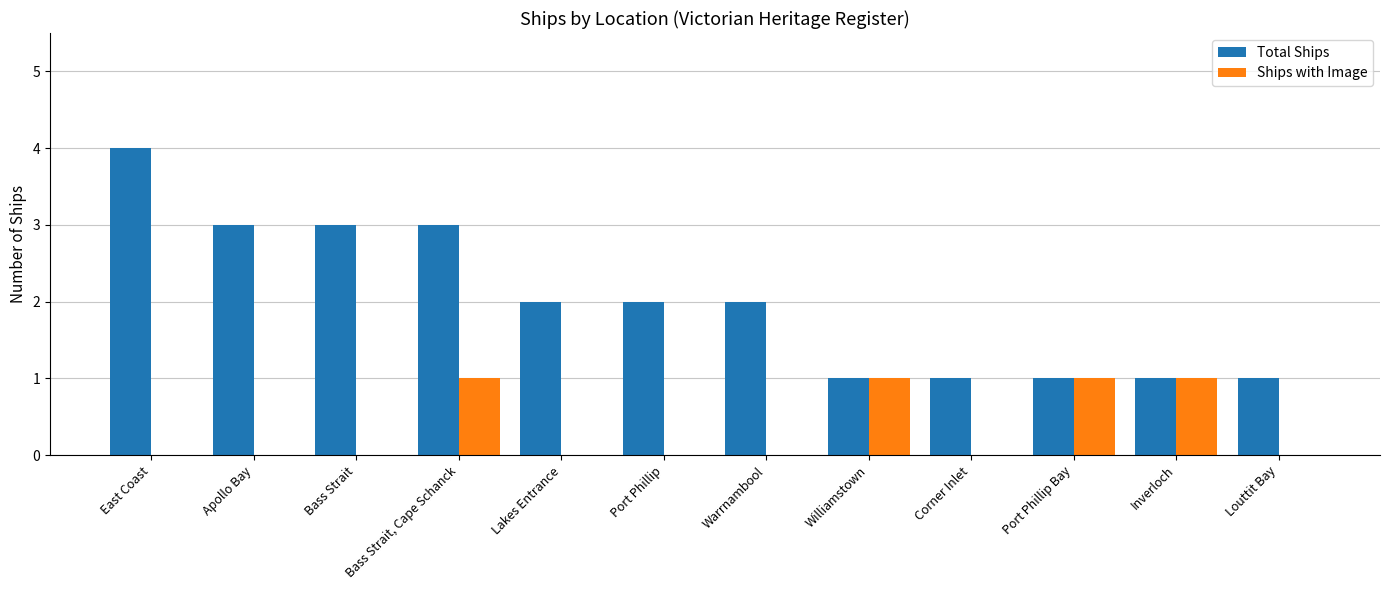

What is the total value across all series at Port Phillip Bay?

2